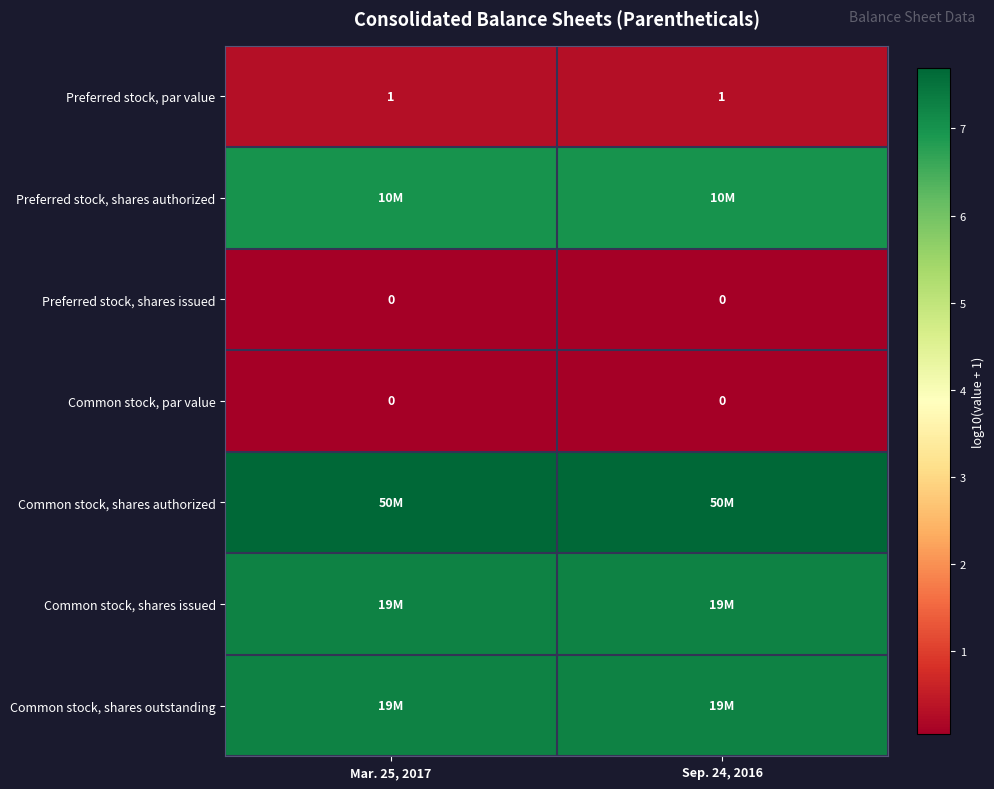

At which category is the sum across all series the highest?

Mar. 25, 2017